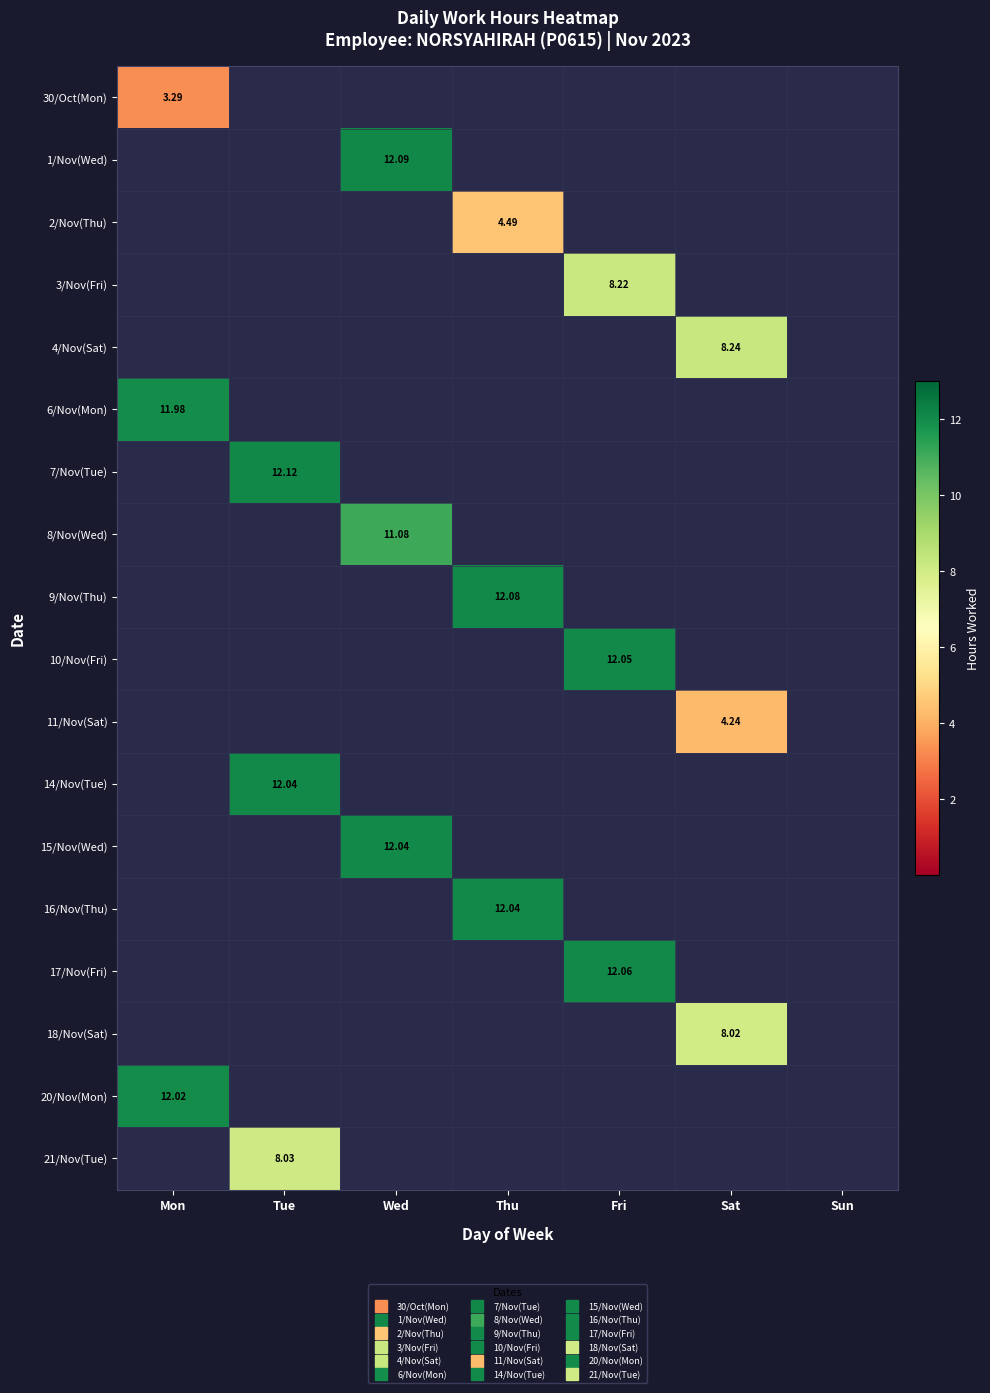

The value of 17/Nov(Fri) at Sat is 7.4. True or false?

False